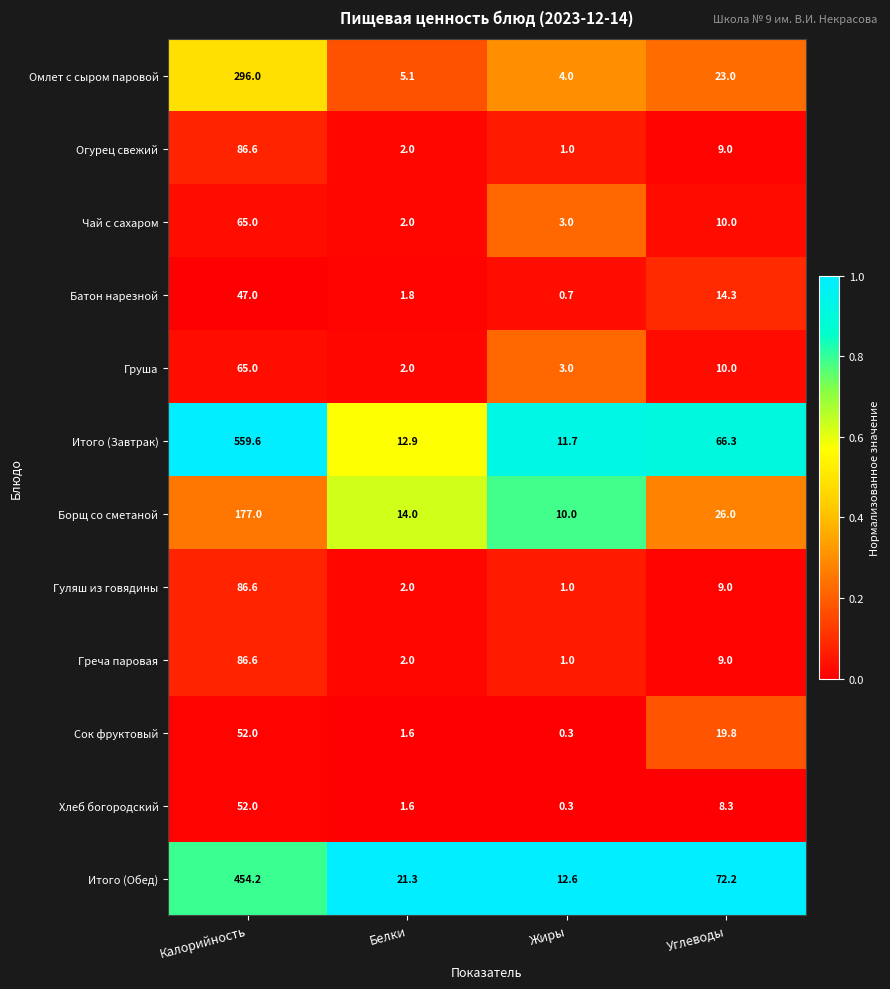

Which category has the highest value across all series?

Калорийность